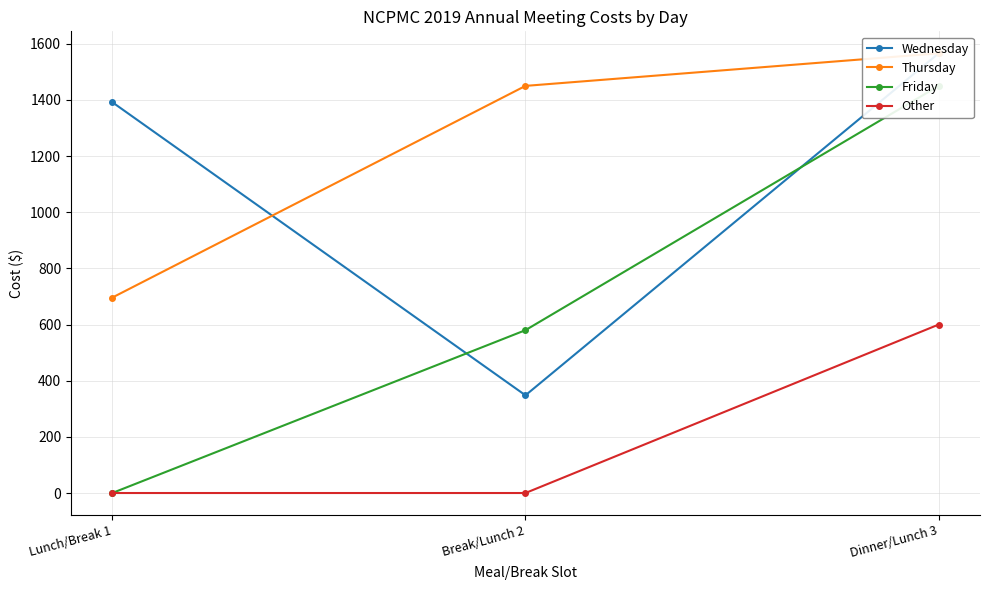

How many values in Friday are above zero?

2